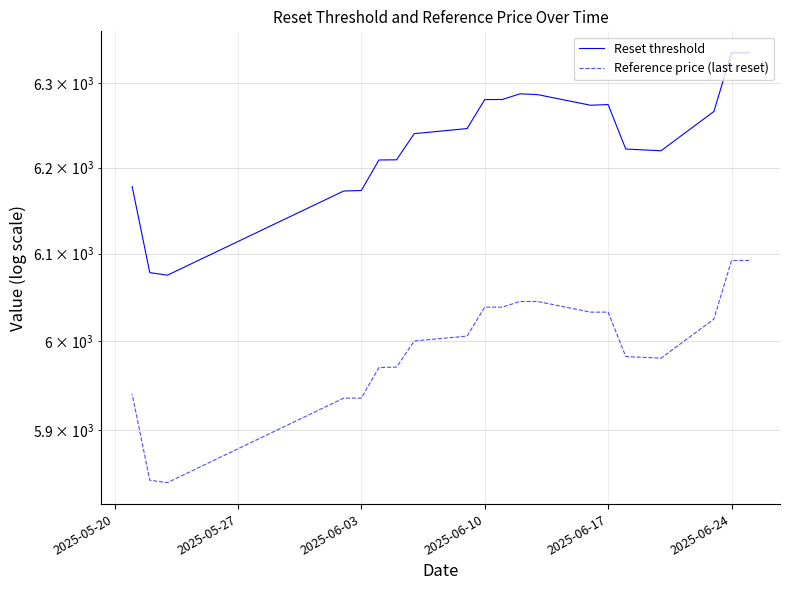

List the series in order of their peak value, highest first.

Reset threshold, Reference price (last reset)